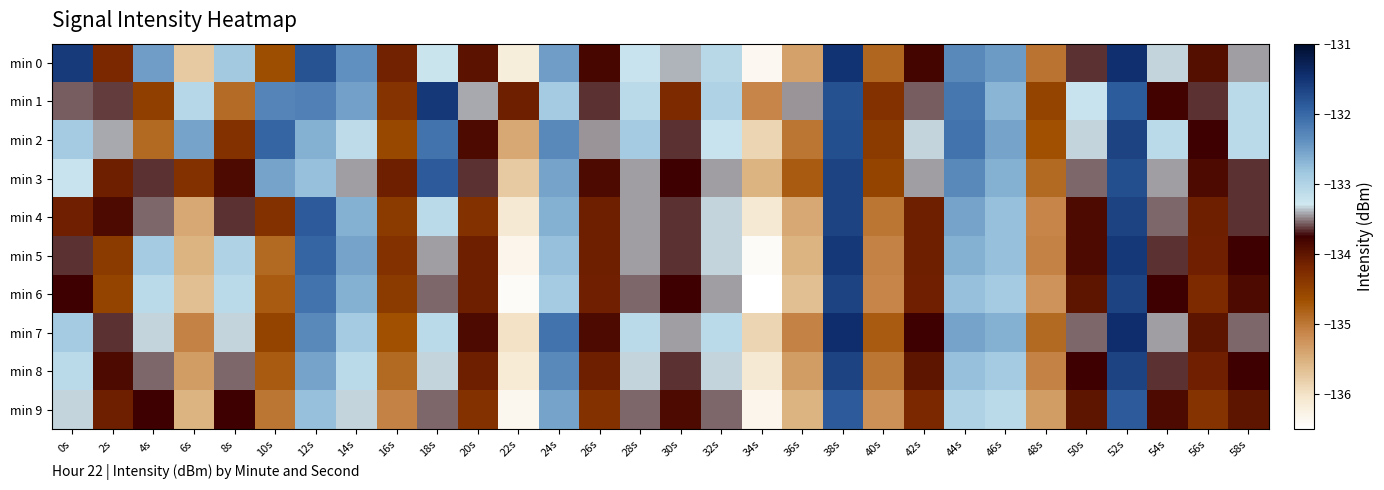

What is the spread (max minus min) of values at 30s?

0.8